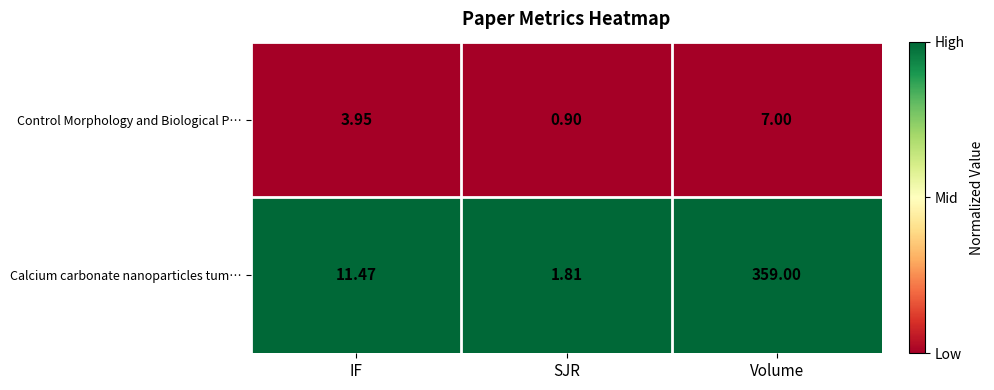

At which label is Control Morphology and Biological P… closest to 3?

IF